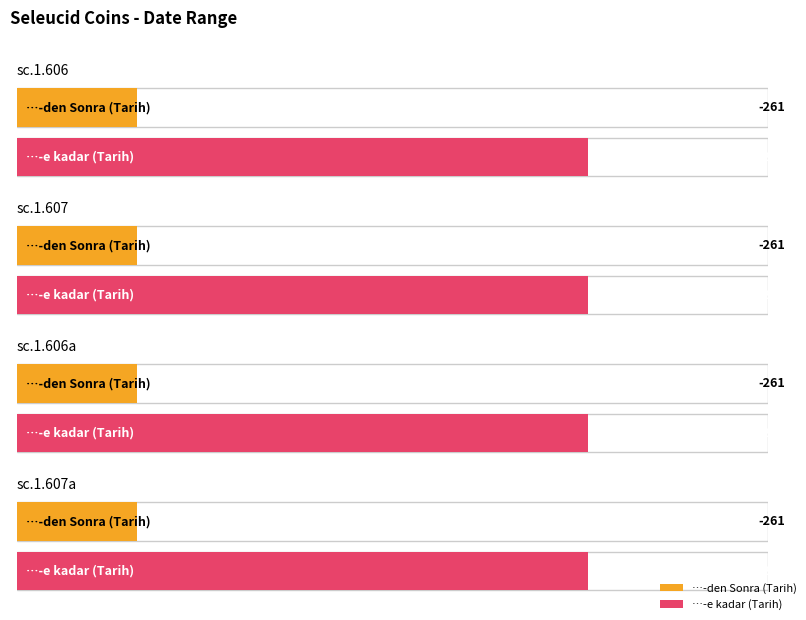

True or false: …-den Sonra (Tarih) has a value of -450 at sc.1.606a.

False